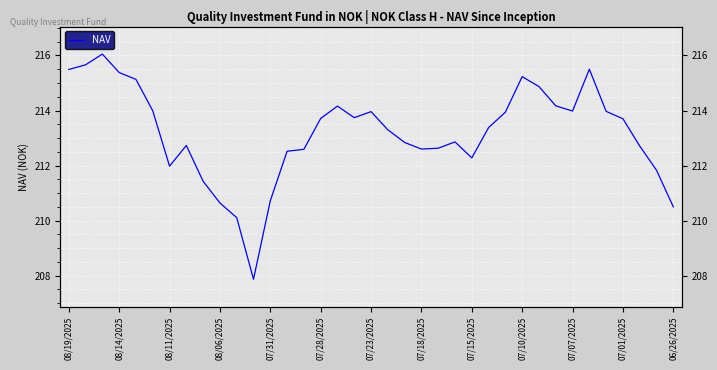

How many points are lower than both their immediate neighbors (excluding endpoints)?

6